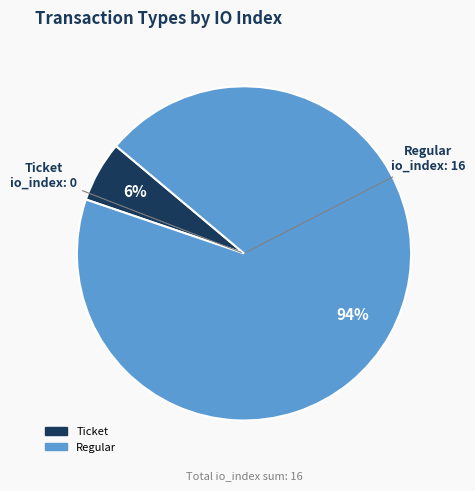

Which has a higher value, Ticket or Regular?

Regular